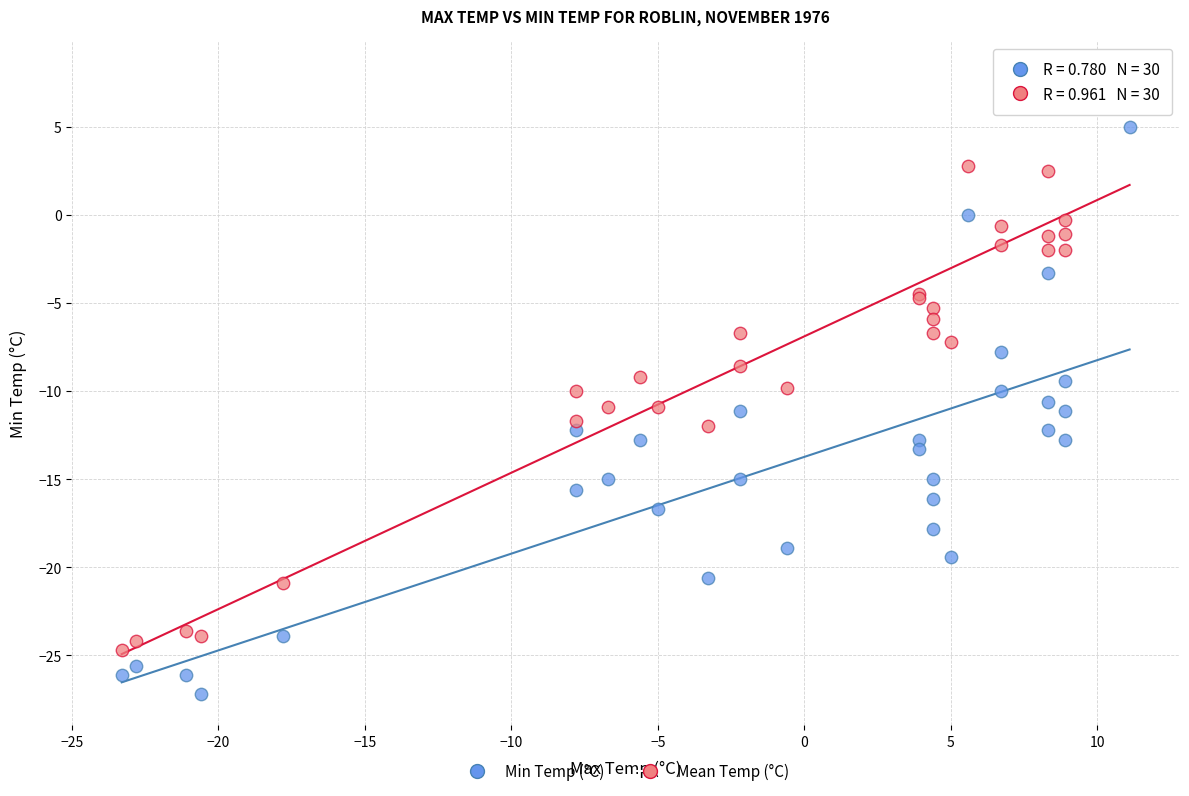

Which series reaches the minimum Y coordinate?

Min Temp (°C)